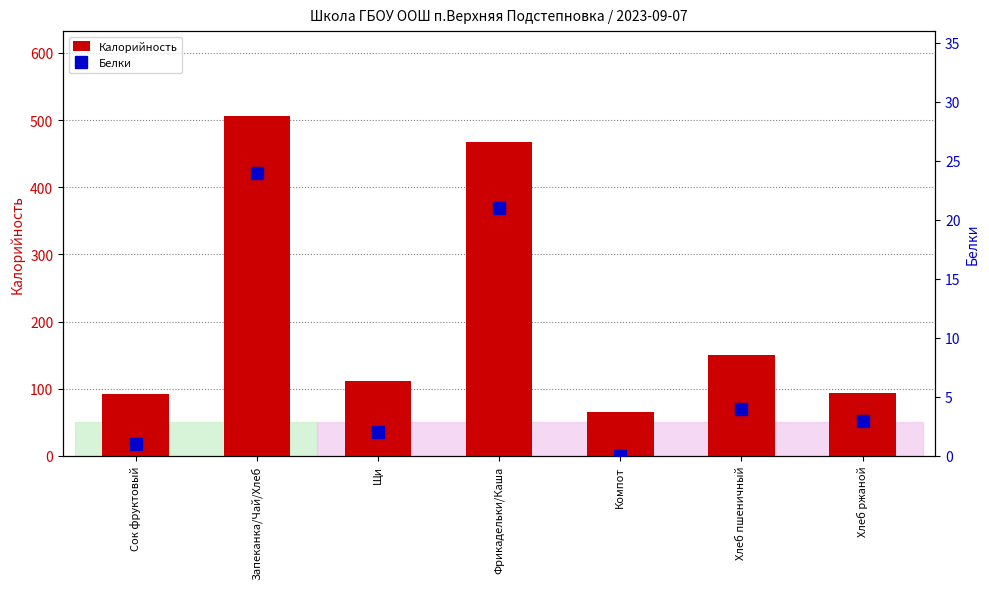

What are all the series names shown in the legend?

Калорийность, Белки